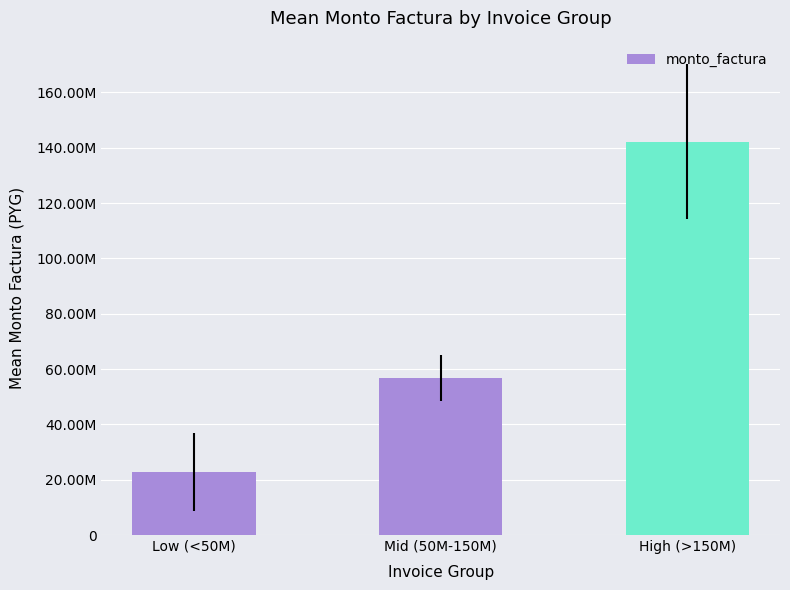

What is the change in value from Mid (50M-150M) to High (>150M)?

+85512181.0